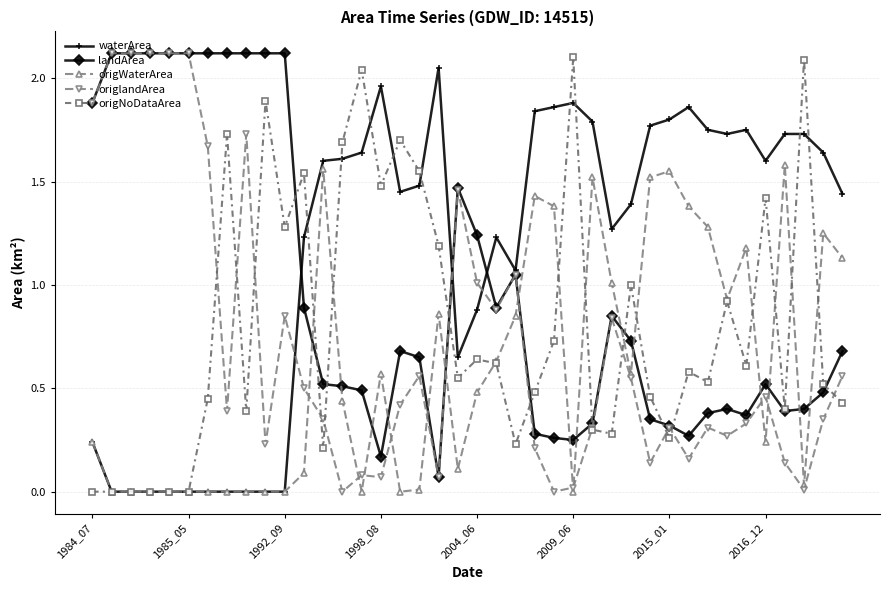

True or false: landArea has more than 2 interior local peaks.

True